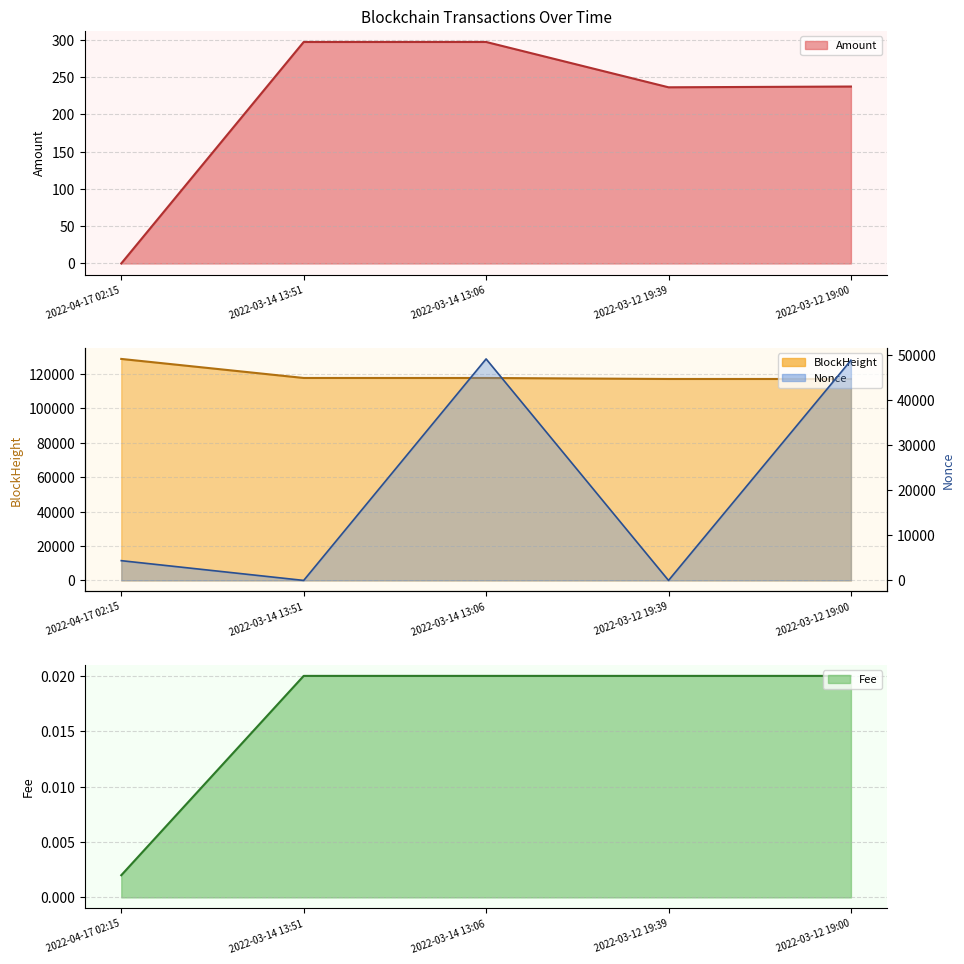

Which series has the largest range (max minus min)?

Nonce